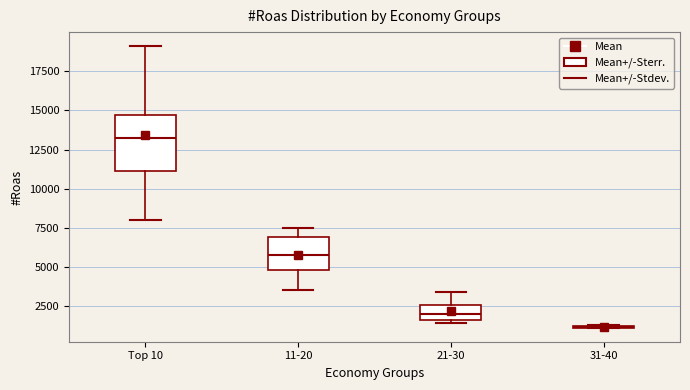

Reading left to right, read every box against the y-axis: the position of its median line, the range the box covers, and the ends of its whiskers. The values are not printed on the chart, so give them approximately, as read against the axis.

Top 10: median 13000, box 11000 to 14500, whiskers 8000 to 19000
11-20: median 6000, box 5000 to 7000, whiskers 3500 to 7500
21-30: median 2000, box 1500 to 2500, whiskers 1500 (just below the box's lower edge) to 3500
31-40: box collapsed to a line at 1000, whiskers 1000 to 1500